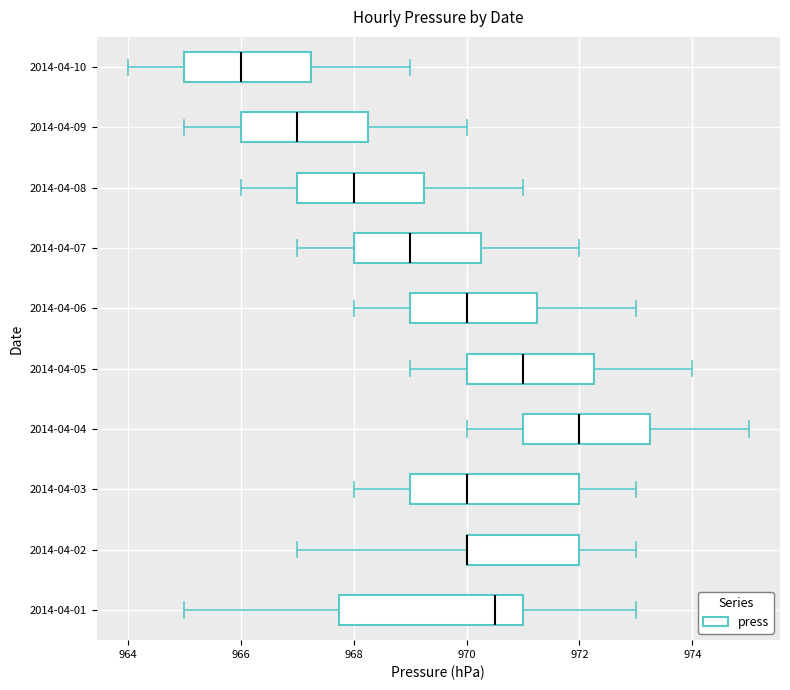

Comparing the boxes themselves (not the whiskers), which one is the widest?

2014-04-01